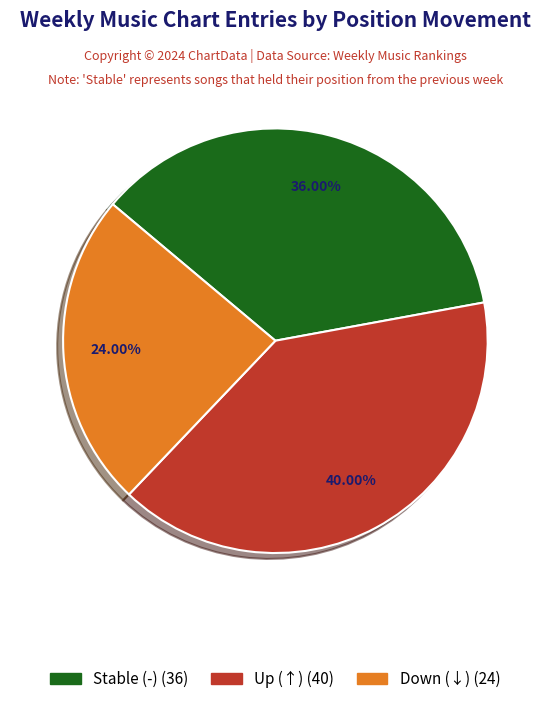

Is there any slice that represents more than half of the pie?

No